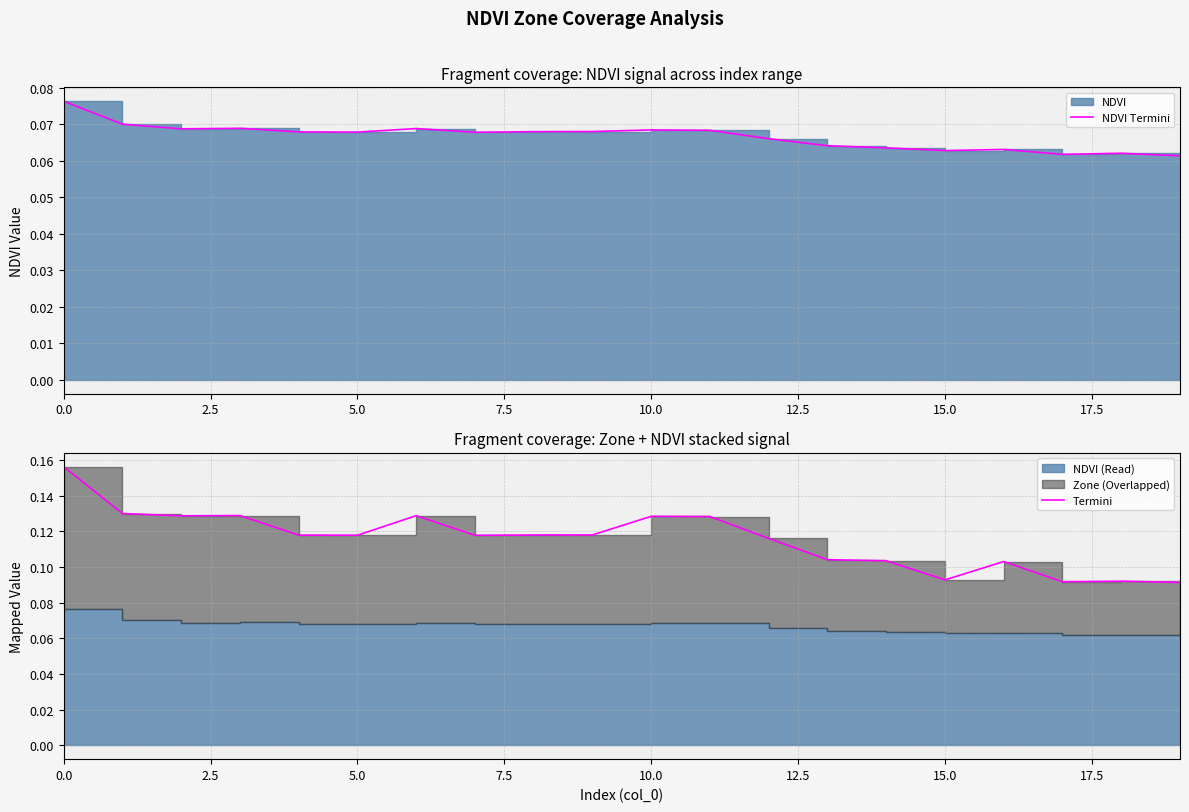

True or false: NDVI Termini and Termini cross at least once.

False